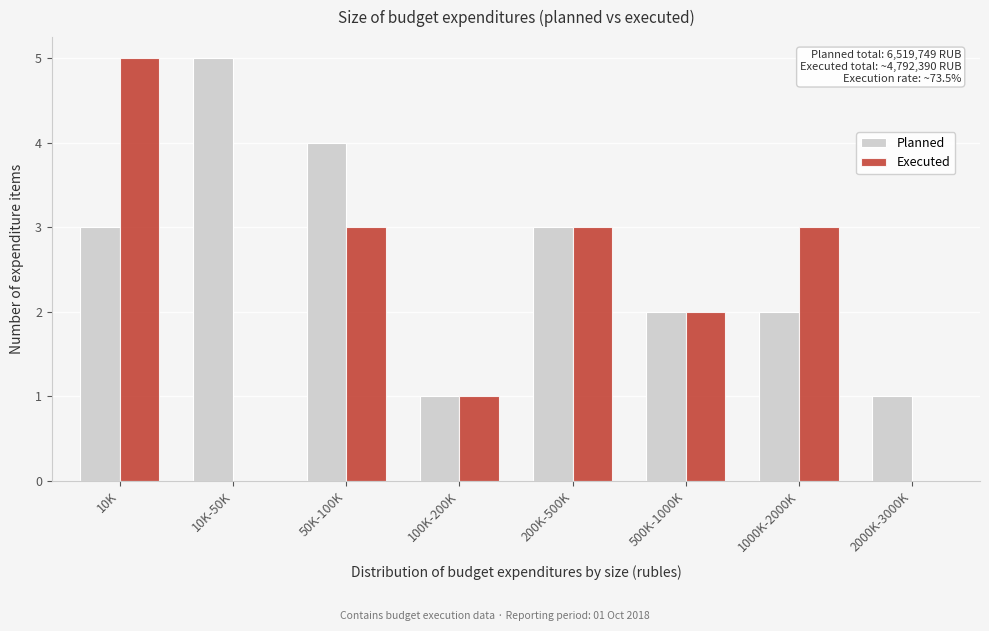

Reading right to left, transcribe all the data shown in this chart.

Planned: 2000K-3000K=1	1000K-2000K=2	500K-1000K=2	200K-500K=3	100K-200K=1	50K-100K=4	10K-50K=5	10K=3
Executed: 2000K-3000K=0	1000K-2000K=3	500K-1000K=2	200K-500K=3	100K-200K=1	50K-100K=3	10K-50K=0	10K=5